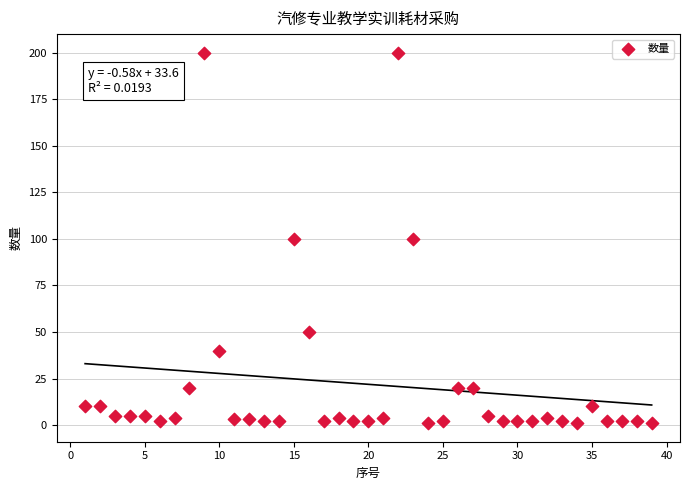

What is the range of Y values (max minus min)?

199